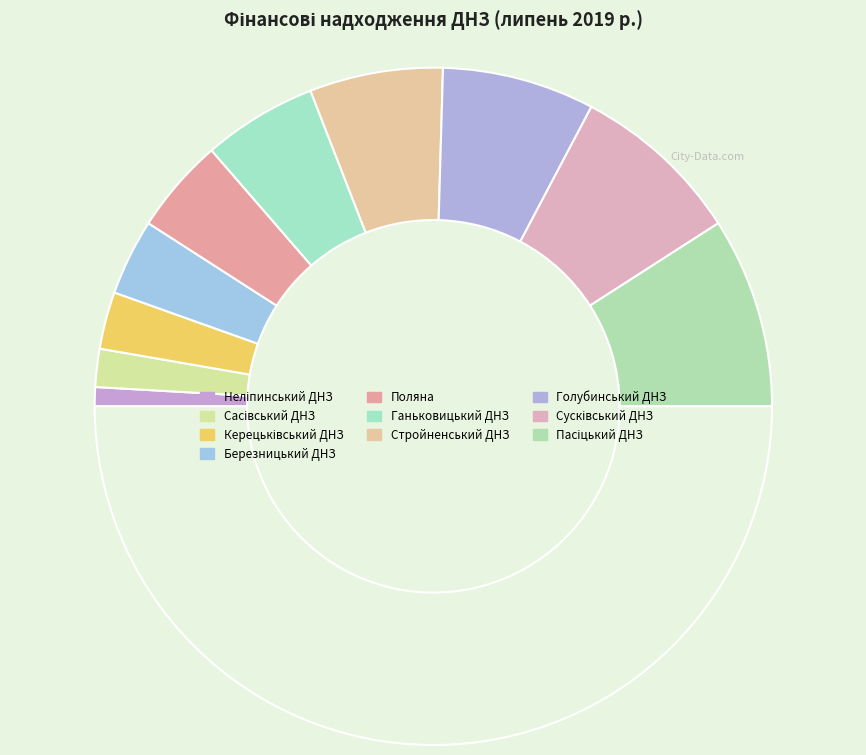

How many slices are in this pie chart?

11